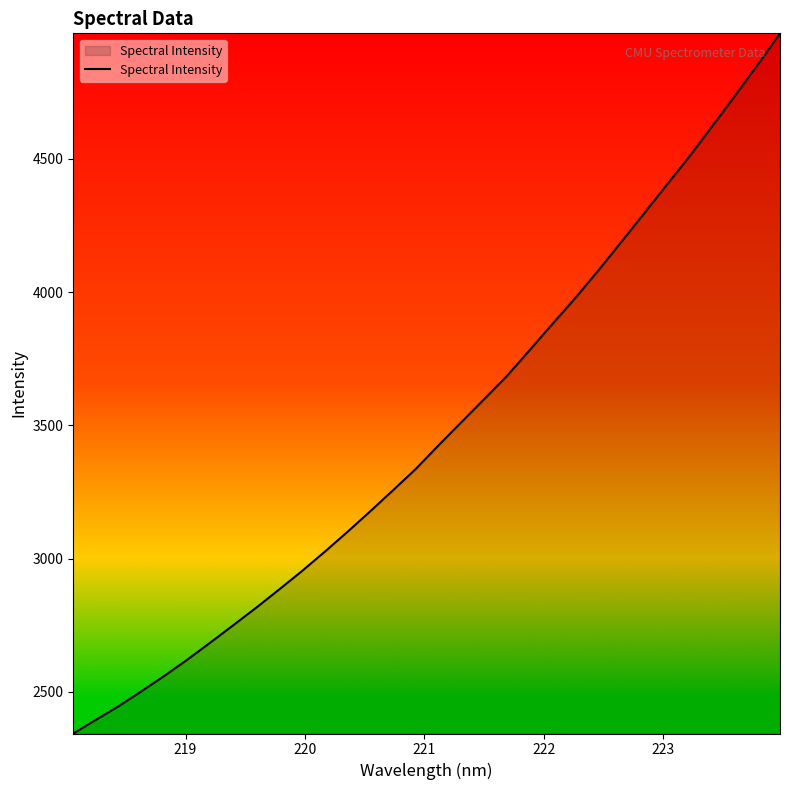

What is the smallest value displayed?

2343.8